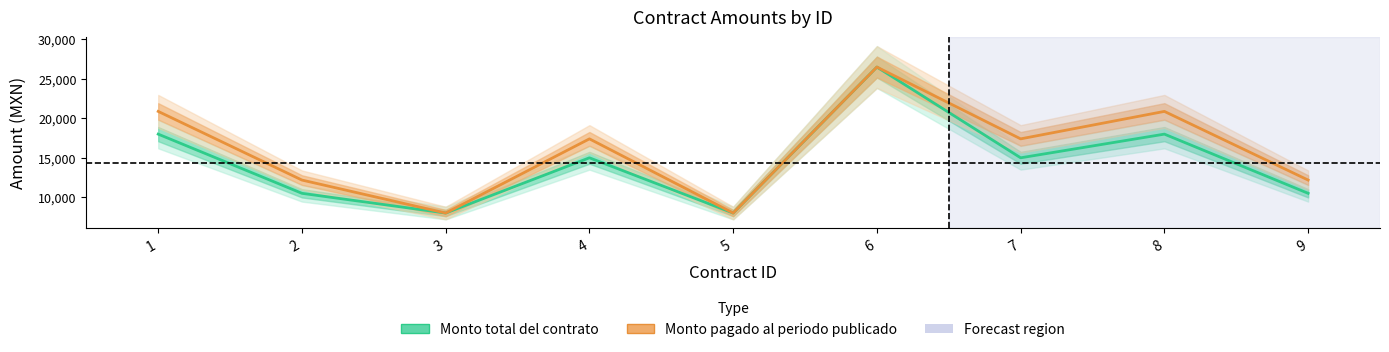

In Monto pagado al periodo publicado, how many points are higher than both neighbors (excluding endpoints)?

3